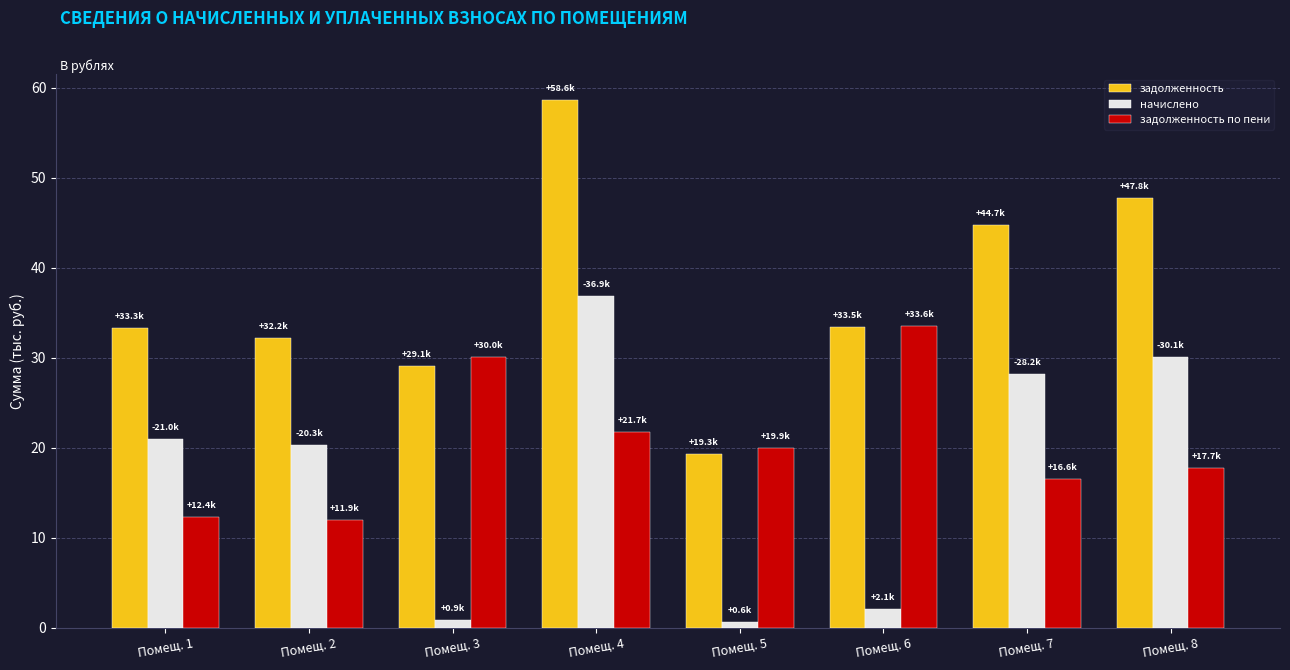

True or false: задолженность has a value of 47.8 at Помещ. 1.

False